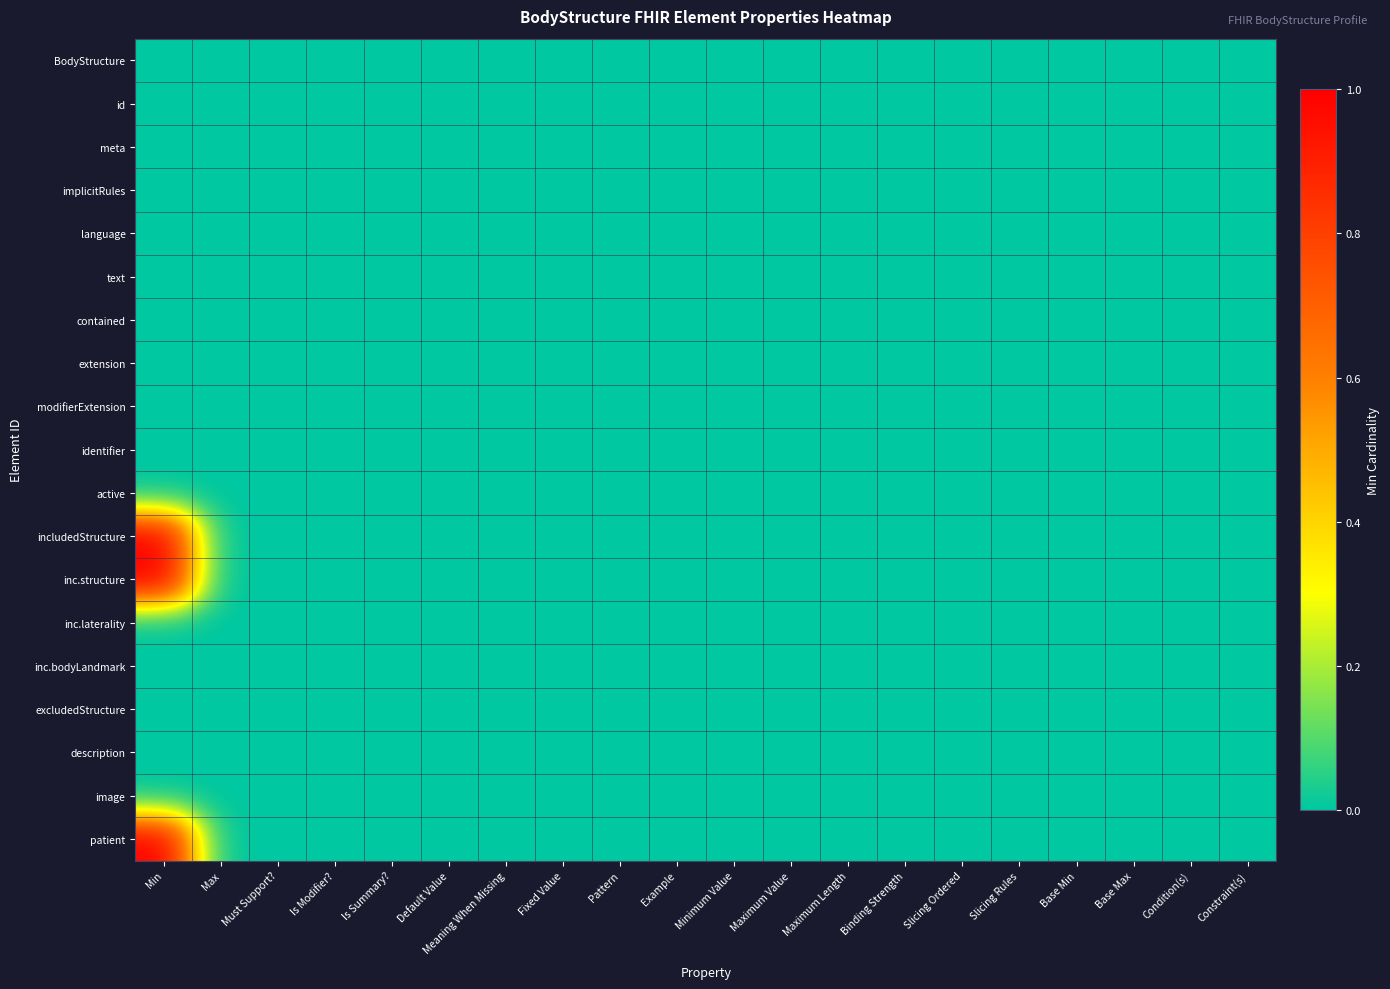

Reading left to right, transcribe all the data shown in this chart.

BodyStructure: Min=0	Max=0	Must Support?=0	Is Modifier?=0	Is Summary?=0	Default Value=0	Meaning When Missing=0	Fixed Value=0	Pattern=0	Example=0	Minimum Value=0	Maximum Value=0	Maximum Length=0	Binding Strength=0	Slicing Ordered=0	Slicing Rules=0	Base Min=0	Base Max=0	Condition(s)=0	Constraint(s)=0
id: Min=0	Max=0	Must Support?=0	Is Modifier?=0	Is Summary?=0	Default Value=0	Meaning When Missing=0	Fixed Value=0	Pattern=0	Example=0	Minimum Value=0	Maximum Value=0	Maximum Length=0	Binding Strength=0	Slicing Ordered=0	Slicing Rules=0	Base Min=0	Base Max=0	Condition(s)=0	Constraint(s)=0
meta: Min=0	Max=0	Must Support?=0	Is Modifier?=0	Is Summary?=0	Default Value=0	Meaning When Missing=0	Fixed Value=0	Pattern=0	Example=0	Minimum Value=0	Maximum Value=0	Maximum Length=0	Binding Strength=0	Slicing Ordered=0	Slicing Rules=0	Base Min=0	Base Max=0	Condition(s)=0	Constraint(s)=0
implicitRules: Min=0	Max=0	Must Support?=0	Is Modifier?=0	Is Summary?=0	Default Value=0	Meaning When Missing=0	Fixed Value=0	Pattern=0	Example=0	Minimum Value=0	Maximum Value=0	Maximum Length=0	Binding Strength=0	Slicing Ordered=0	Slicing Rules=0	Base Min=0	Base Max=0	Condition(s)=0	Constraint(s)=0
language: Min=0	Max=0	Must Support?=0	Is Modifier?=0	Is Summary?=0	Default Value=0	Meaning When Missing=0	Fixed Value=0	Pattern=0	Example=0	Minimum Value=0	Maximum Value=0	Maximum Length=0	Binding Strength=0	Slicing Ordered=0	Slicing Rules=0	Base Min=0	Base Max=0	Condition(s)=0	Constraint(s)=0
text: Min=0	Max=0	Must Support?=0	Is Modifier?=0	Is Summary?=0	Default Value=0	Meaning When Missing=0	Fixed Value=0	Pattern=0	Example=0	Minimum Value=0	Maximum Value=0	Maximum Length=0	Binding Strength=0	Slicing Ordered=0	Slicing Rules=0	Base Min=0	Base Max=0	Condition(s)=0	Constraint(s)=0
contained: Min=0	Max=0	Must Support?=0	Is Modifier?=0	Is Summary?=0	Default Value=0	Meaning When Missing=0	Fixed Value=0	Pattern=0	Example=0	Minimum Value=0	Maximum Value=0	Maximum Length=0	Binding Strength=0	Slicing Ordered=0	Slicing Rules=0	Base Min=0	Base Max=0	Condition(s)=0	Constraint(s)=0
extension: Min=0	Max=0	Must Support?=0	Is Modifier?=0	Is Summary?=0	Default Value=0	Meaning When Missing=0	Fixed Value=0	Pattern=0	Example=0	Minimum Value=0	Maximum Value=0	Maximum Length=0	Binding Strength=0	Slicing Ordered=0	Slicing Rules=0	Base Min=0	Base Max=0	Condition(s)=0	Constraint(s)=0
modifierExtension: Min=0	Max=0	Must Support?=0	Is Modifier?=0	Is Summary?=0	Default Value=0	Meaning When Missing=0	Fixed Value=0	Pattern=0	Example=0	Minimum Value=0	Maximum Value=0	Maximum Length=0	Binding Strength=0	Slicing Ordered=0	Slicing Rules=0	Base Min=0	Base Max=0	Condition(s)=0	Constraint(s)=0
identifier: Min=0	Max=0	Must Support?=0	Is Modifier?=0	Is Summary?=0	Default Value=0	Meaning When Missing=0	Fixed Value=0	Pattern=0	Example=0	Minimum Value=0	Maximum Value=0	Maximum Length=0	Binding Strength=0	Slicing Ordered=0	Slicing Rules=0	Base Min=0	Base Max=0	Condition(s)=0	Constraint(s)=0
active: Min=0	Max=0	Must Support?=0	Is Modifier?=0	Is Summary?=0	Default Value=0	Meaning When Missing=0	Fixed Value=0	Pattern=0	Example=0	Minimum Value=0	Maximum Value=0	Maximum Length=0	Binding Strength=0	Slicing Ordered=0	Slicing Rules=0	Base Min=0	Base Max=0	Condition(s)=0	Constraint(s)=0
includedStructure: Min=1	Max=0	Must Support?=0	Is Modifier?=0	Is Summary?=0	Default Value=0	Meaning When Missing=0	Fixed Value=0	Pattern=0	Example=0	Minimum Value=0	Maximum Value=0	Maximum Length=0	Binding Strength=0	Slicing Ordered=0	Slicing Rules=0	Base Min=0	Base Max=0	Condition(s)=0	Constraint(s)=0
inc.structure: Min=1	Max=0	Must Support?=0	Is Modifier?=0	Is Summary?=0	Default Value=0	Meaning When Missing=0	Fixed Value=0	Pattern=0	Example=0	Minimum Value=0	Maximum Value=0	Maximum Length=0	Binding Strength=0	Slicing Ordered=0	Slicing Rules=0	Base Min=0	Base Max=0	Condition(s)=0	Constraint(s)=0
inc.laterality: Min=0	Max=0	Must Support?=0	Is Modifier?=0	Is Summary?=0	Default Value=0	Meaning When Missing=0	Fixed Value=0	Pattern=0	Example=0	Minimum Value=0	Maximum Value=0	Maximum Length=0	Binding Strength=0	Slicing Ordered=0	Slicing Rules=0	Base Min=0	Base Max=0	Condition(s)=0	Constraint(s)=0
inc.bodyLandmark: Min=0	Max=0	Must Support?=0	Is Modifier?=0	Is Summary?=0	Default Value=0	Meaning When Missing=0	Fixed Value=0	Pattern=0	Example=0	Minimum Value=0	Maximum Value=0	Maximum Length=0	Binding Strength=0	Slicing Ordered=0	Slicing Rules=0	Base Min=0	Base Max=0	Condition(s)=0	Constraint(s)=0
excludedStructure: Min=0	Max=0	Must Support?=0	Is Modifier?=0	Is Summary?=0	Default Value=0	Meaning When Missing=0	Fixed Value=0	Pattern=0	Example=0	Minimum Value=0	Maximum Value=0	Maximum Length=0	Binding Strength=0	Slicing Ordered=0	Slicing Rules=0	Base Min=0	Base Max=0	Condition(s)=0	Constraint(s)=0
description: Min=0	Max=0	Must Support?=0	Is Modifier?=0	Is Summary?=0	Default Value=0	Meaning When Missing=0	Fixed Value=0	Pattern=0	Example=0	Minimum Value=0	Maximum Value=0	Maximum Length=0	Binding Strength=0	Slicing Ordered=0	Slicing Rules=0	Base Min=0	Base Max=0	Condition(s)=0	Constraint(s)=0
image: Min=0	Max=0	Must Support?=0	Is Modifier?=0	Is Summary?=0	Default Value=0	Meaning When Missing=0	Fixed Value=0	Pattern=0	Example=0	Minimum Value=0	Maximum Value=0	Maximum Length=0	Binding Strength=0	Slicing Ordered=0	Slicing Rules=0	Base Min=0	Base Max=0	Condition(s)=0	Constraint(s)=0
patient: Min=1	Max=0	Must Support?=0	Is Modifier?=0	Is Summary?=0	Default Value=0	Meaning When Missing=0	Fixed Value=0	Pattern=0	Example=0	Minimum Value=0	Maximum Value=0	Maximum Length=0	Binding Strength=0	Slicing Ordered=0	Slicing Rules=0	Base Min=0	Base Max=0	Condition(s)=0	Constraint(s)=0